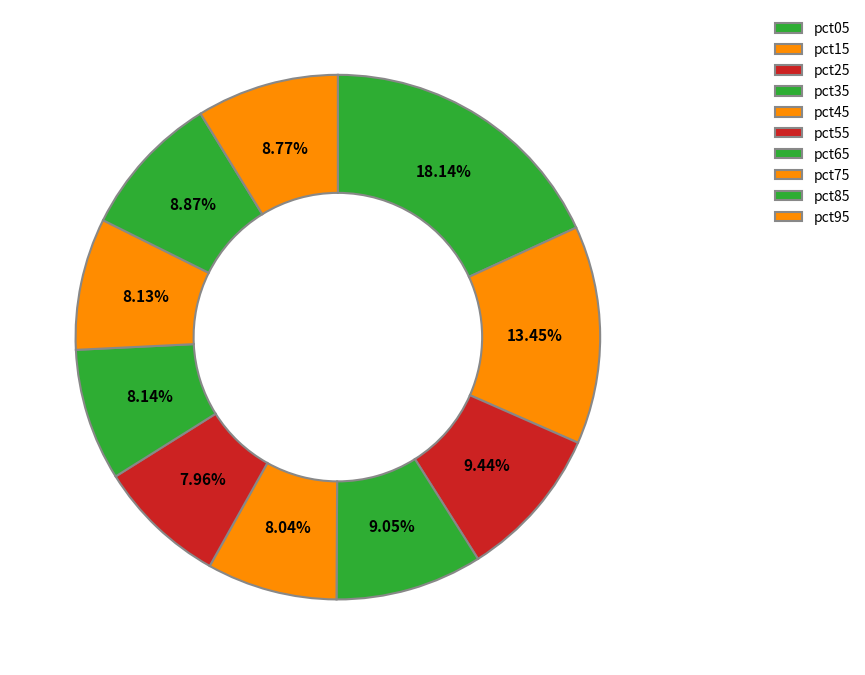

Does pct45 account for over 50% of the chart?

No